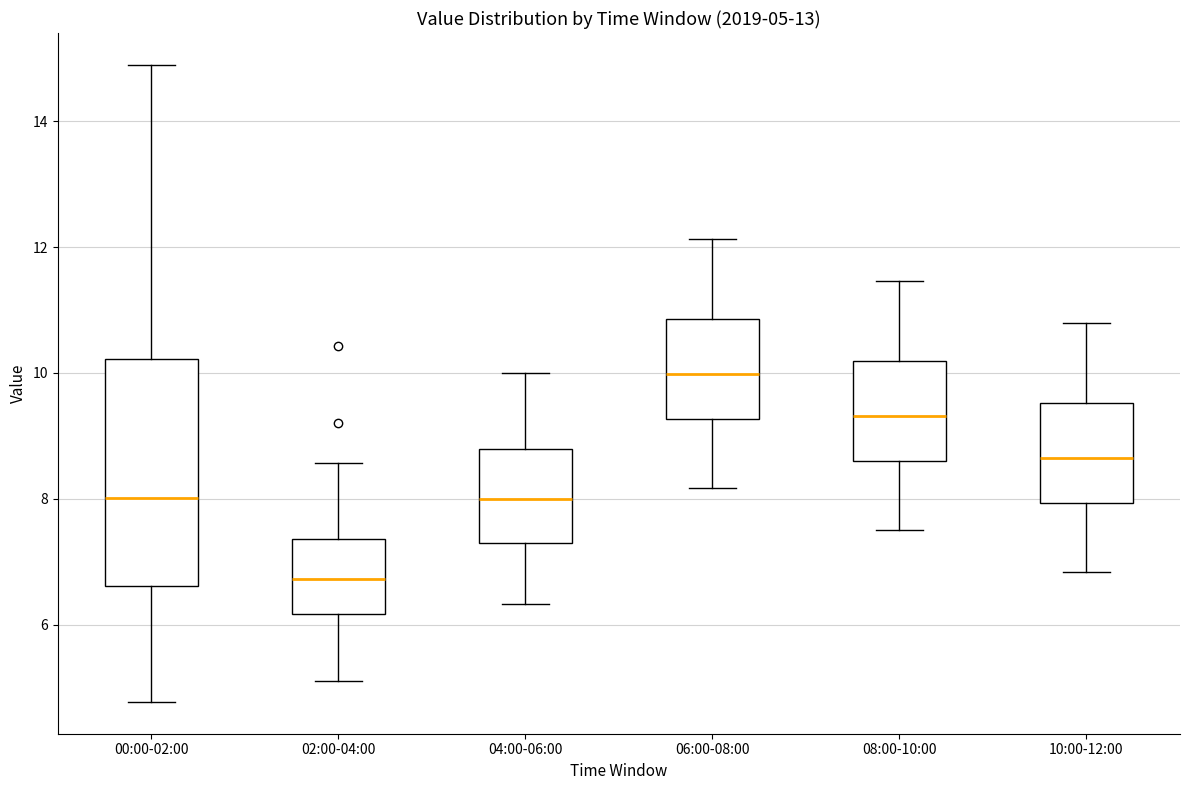

Comparing the boxes themselves (not the whiskers), which one is the tallest?

00:00-02:00